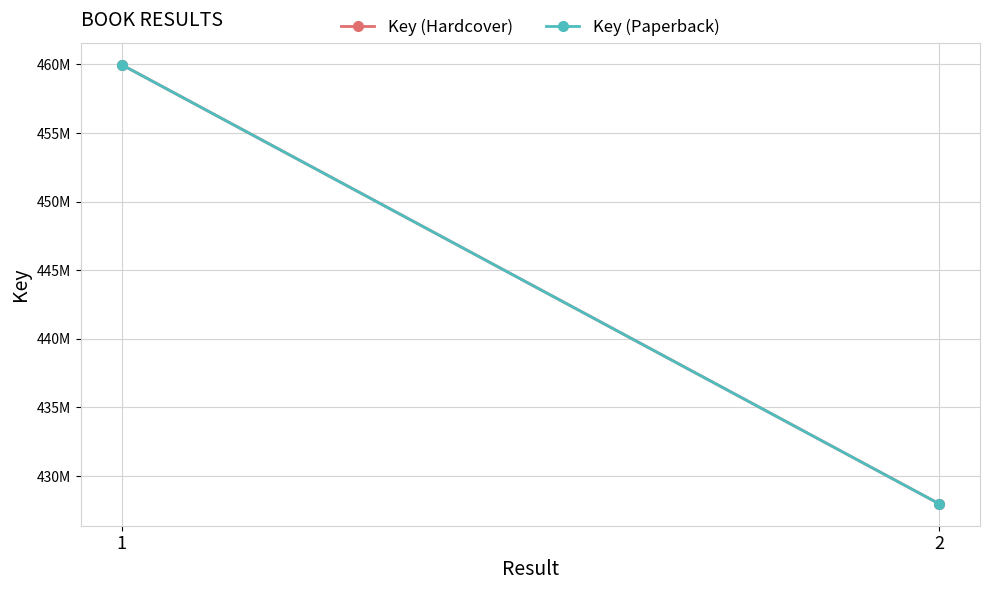

What is the sum of the Key (Hardcover) values at 1 and 2?

887969236